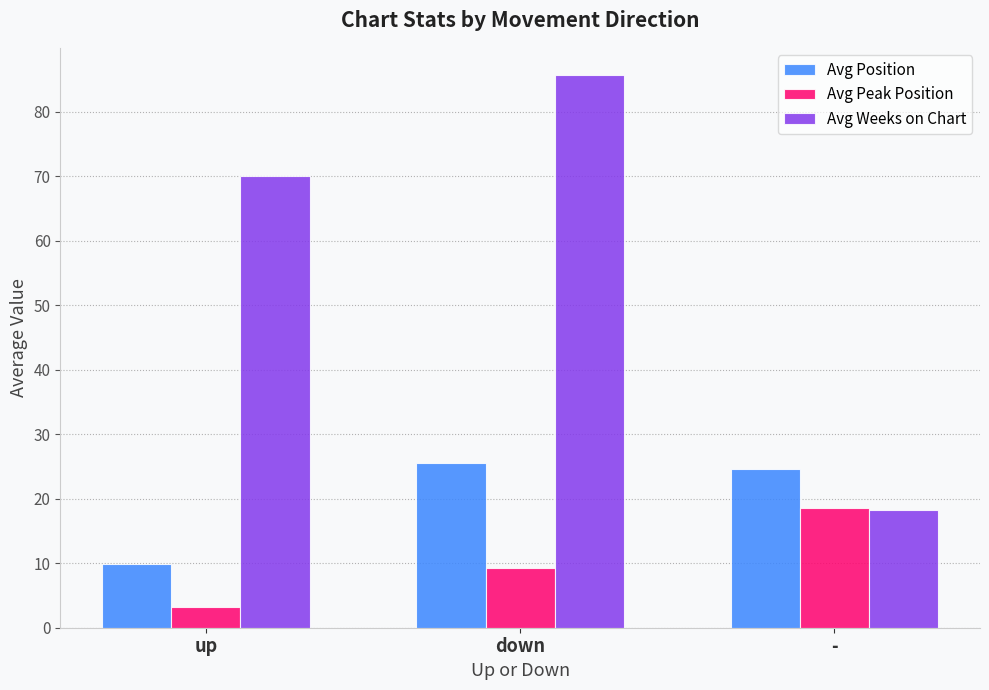

Is the value of Avg Weeks on Chart at up greater than the value of Avg Peak Position at down?

Yes